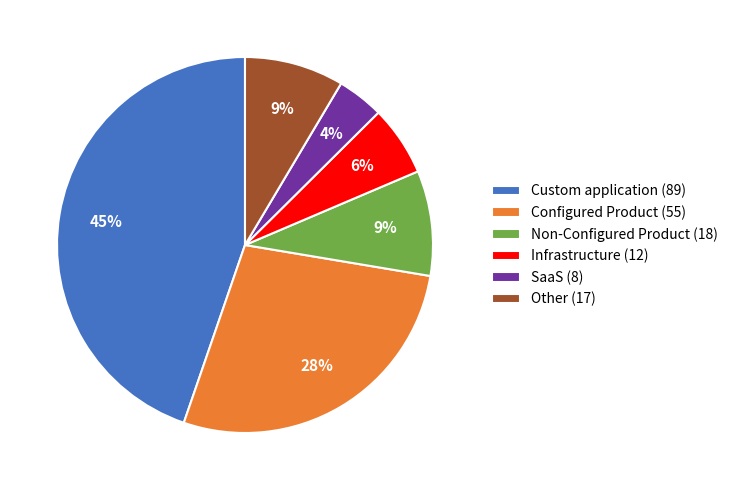

Which category has the biggest portion of the pie?

Custom application